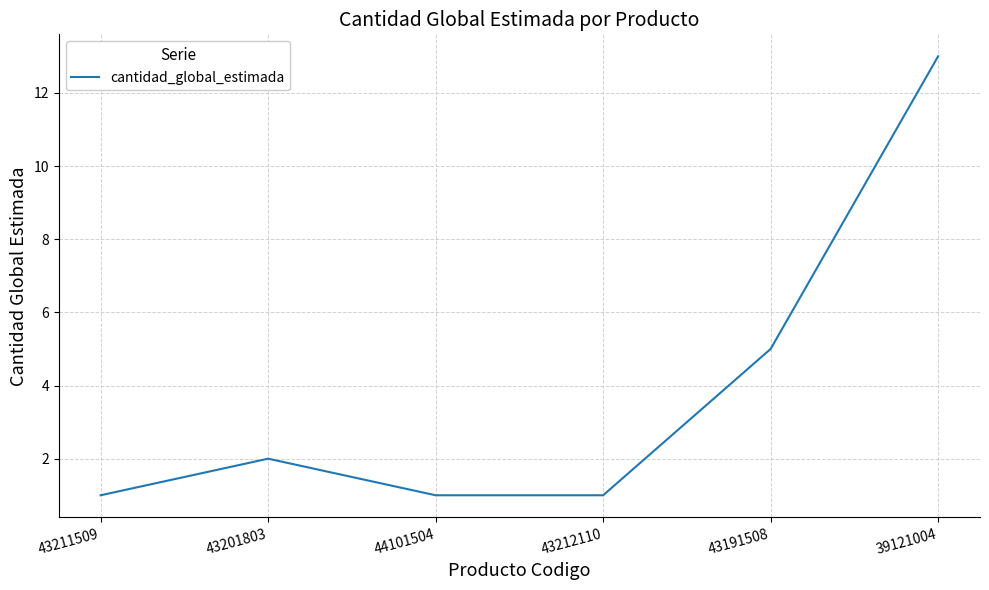

The chart shows a value of 2 at 43201803. True or false?

True